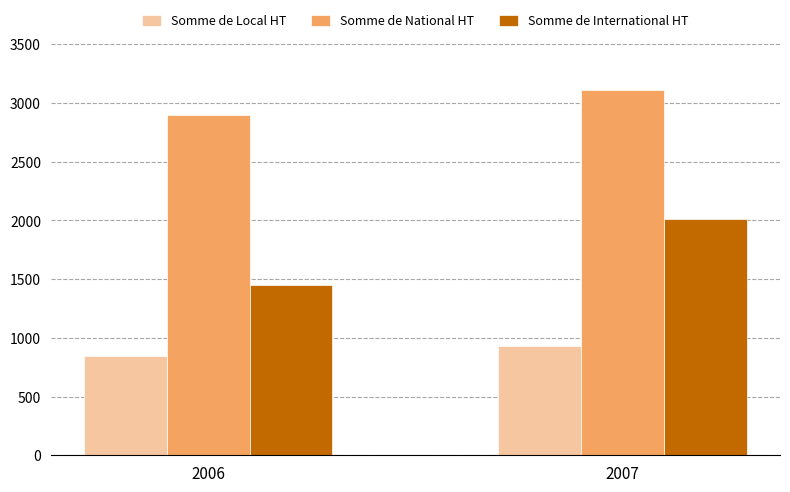

The Somme de National HT series shows 2900.0 at 2006. True or false?

True